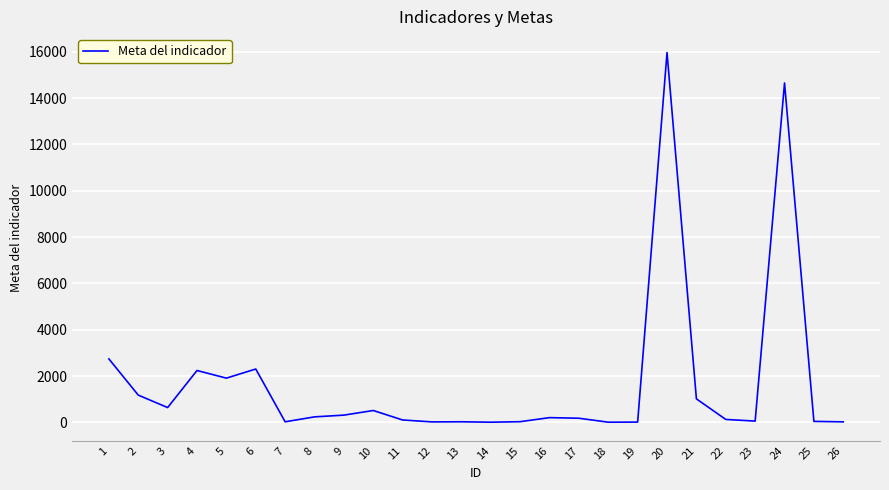

Does the chart display data point markers on the line(s)?

No